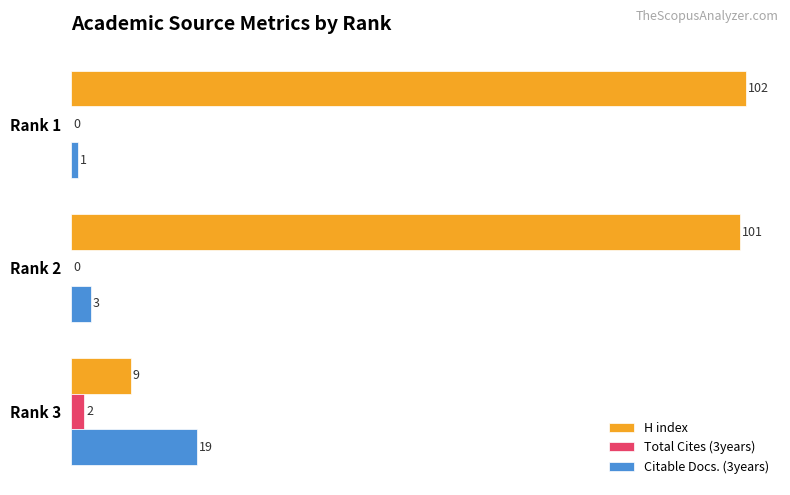

Between Rank 1 and Rank 2, which series saw the biggest shift?

Citable Docs. (3years)